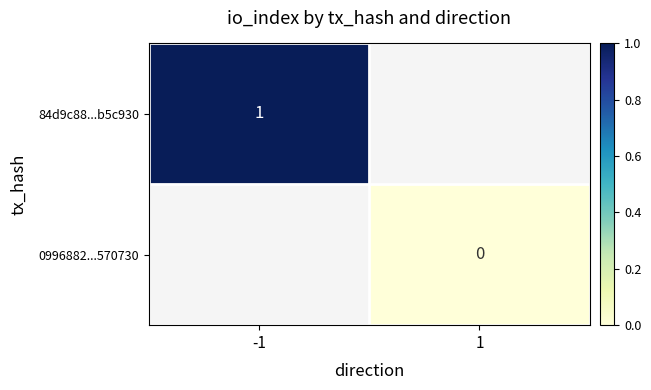

How many positive values does the 84d9c88...b5c930 series have?

1